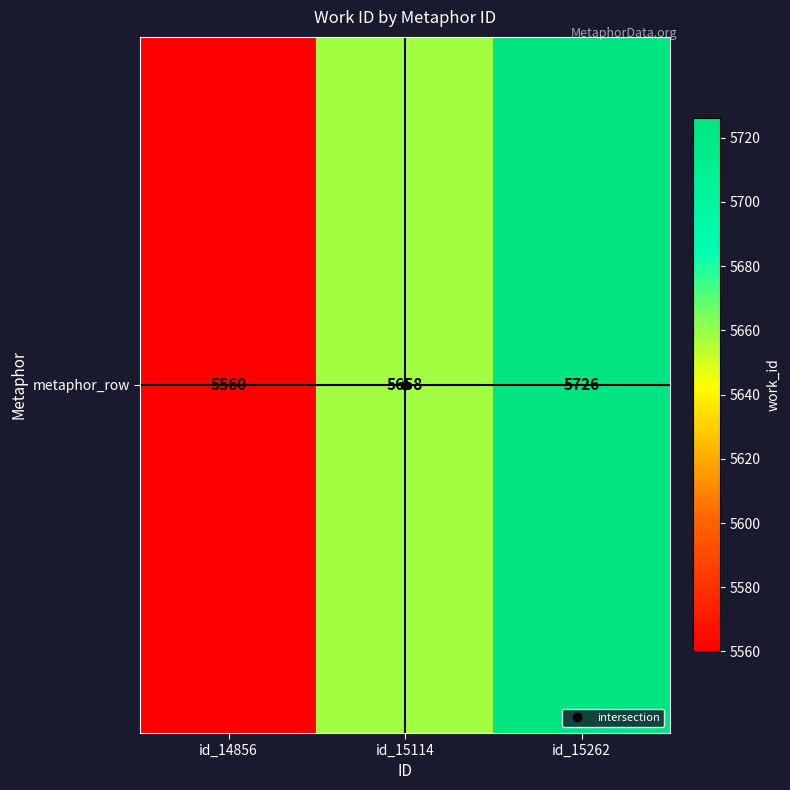

How many values are between 5560 and 5726?

3